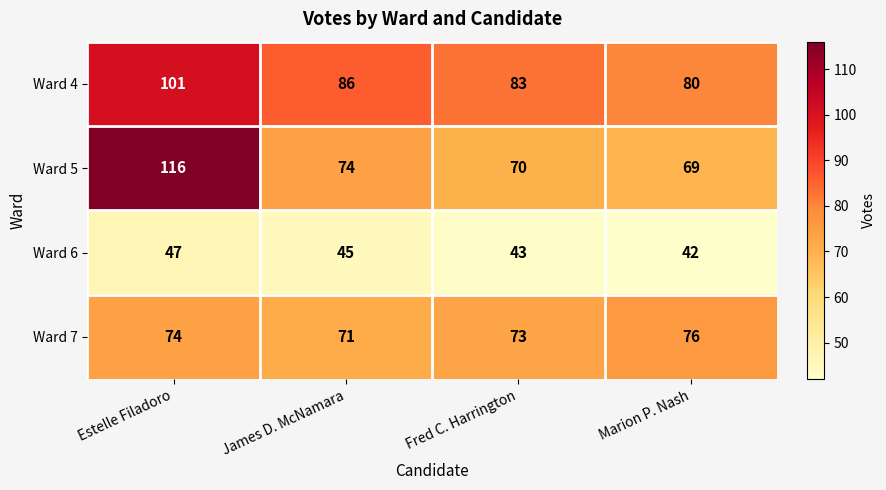

At James D. McNamara, list the series in order from smallest to largest.

Ward 6, Ward 7, Ward 5, Ward 4